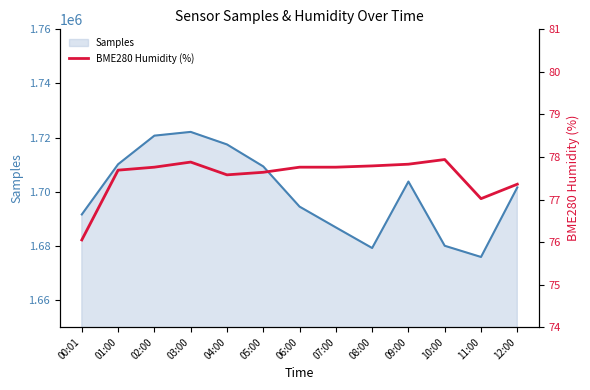

How many data points are above 77?

12